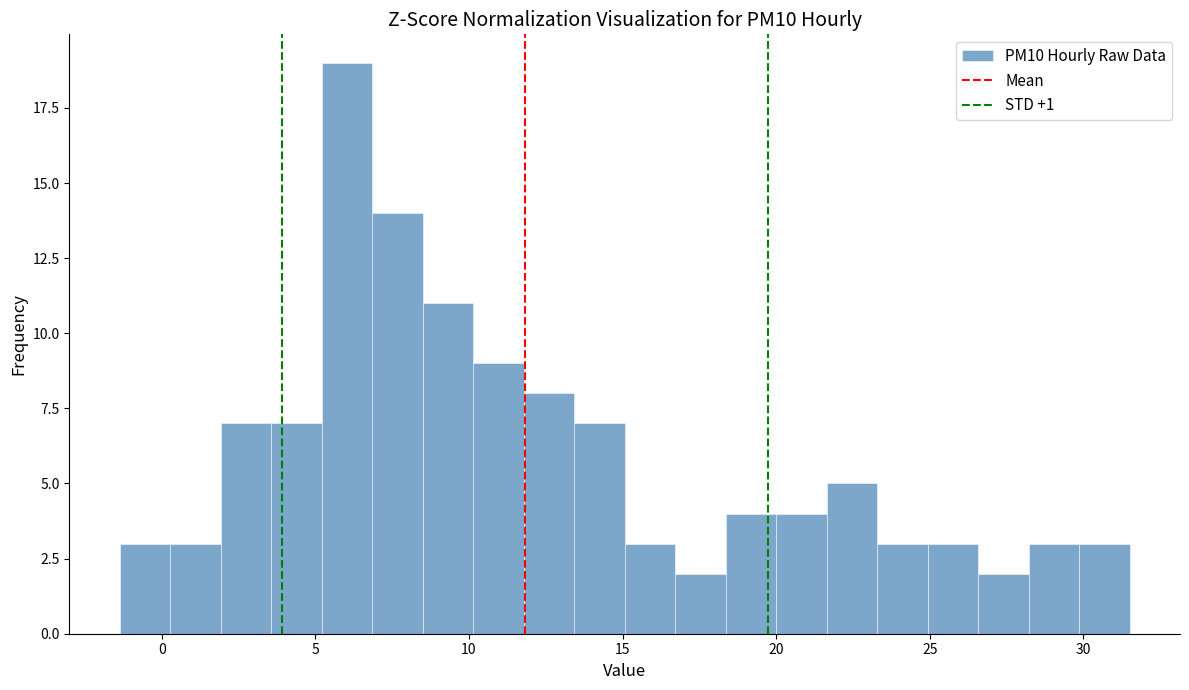

Around what value on the x-axis is the tallest bar? Give the approximate position of its centre, as read against the axis.

6.0